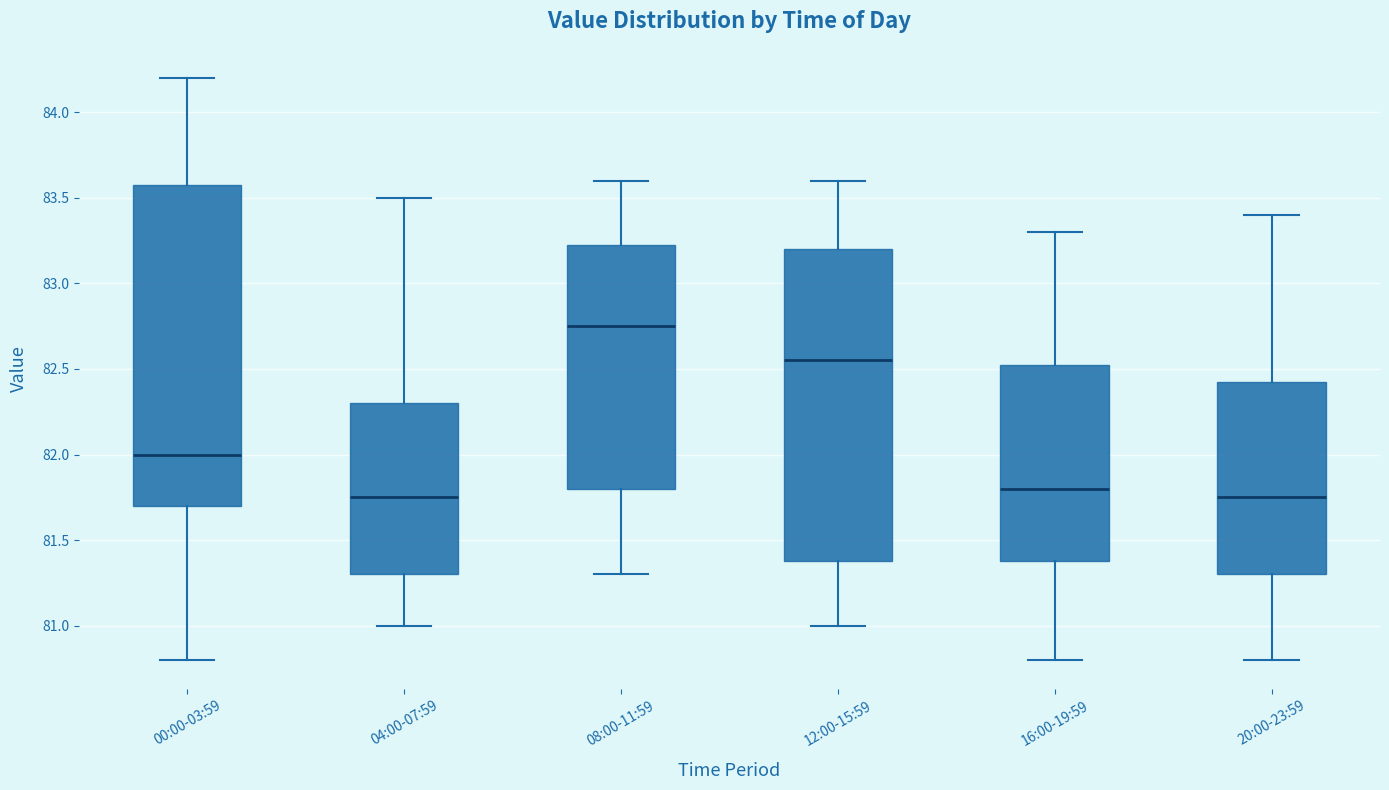

Reading left to right, read every box against the y-axis: the position of its median line, the range the box covers, and the ends of its whiskers. The values are not printed on the chart, so give them approximately, as read against the axis.

00:00-03:59: median 82.00, box 81.70 to 83.60, whiskers 80.80 to 84.20
04:00-07:59: median 81.75, box 81.30 to 82.30, whiskers 81.00 to 83.50
08:00-11:59: median 82.75, box 81.80 to 83.25, whiskers 81.30 to 83.60
12:00-15:59: median 82.55, box 81.40 to 83.20, whiskers 81.00 to 83.60
16:00-19:59: median 81.80, box 81.40 to 82.55, whiskers 80.80 to 83.30
20:00-23:59: median 81.75, box 81.30 to 82.45, whiskers 80.80 to 83.40